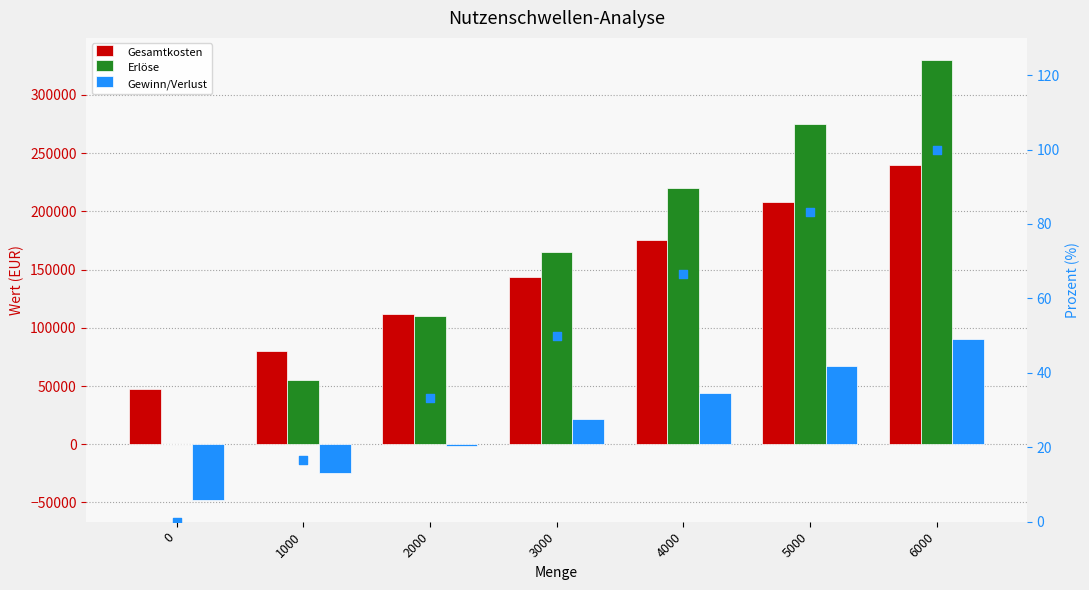

Which series has the largest Y range (max minus min)?

Erlöse